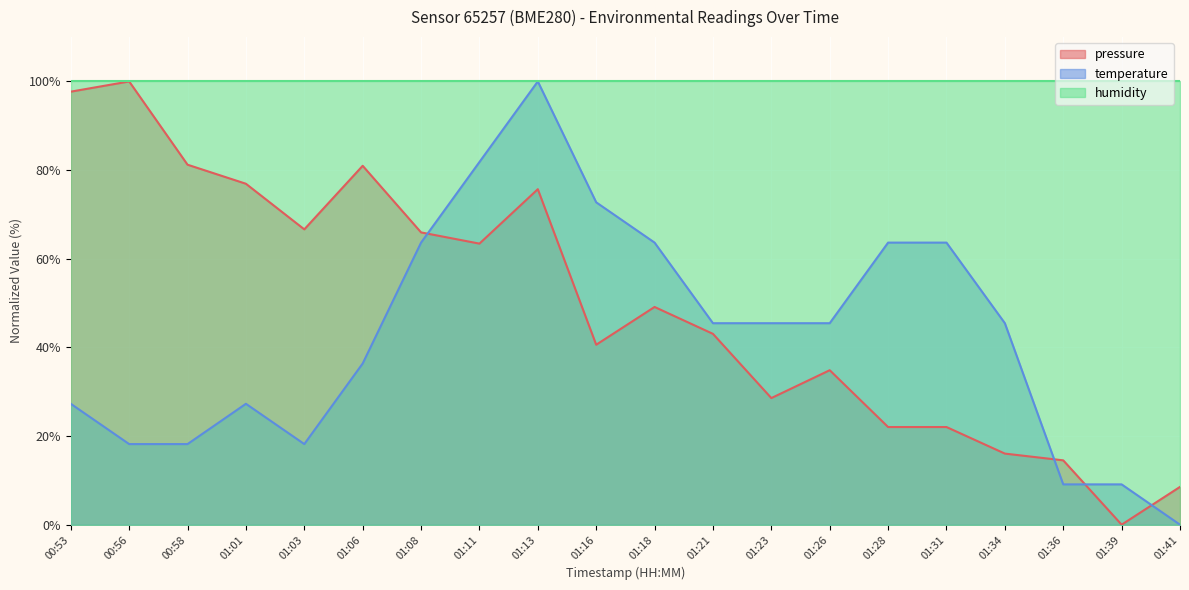

Does the chart display data point markers on the line(s)?

No